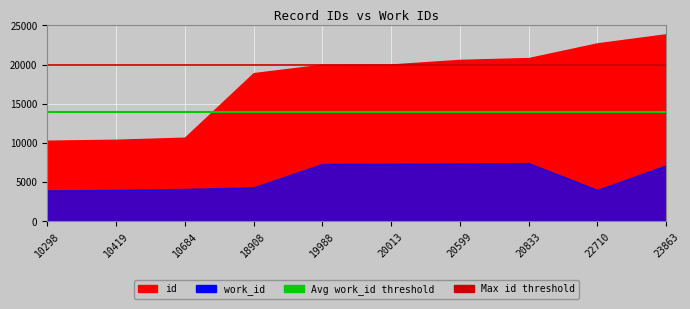

What is the lowest value of the Max id threshold series?

20000